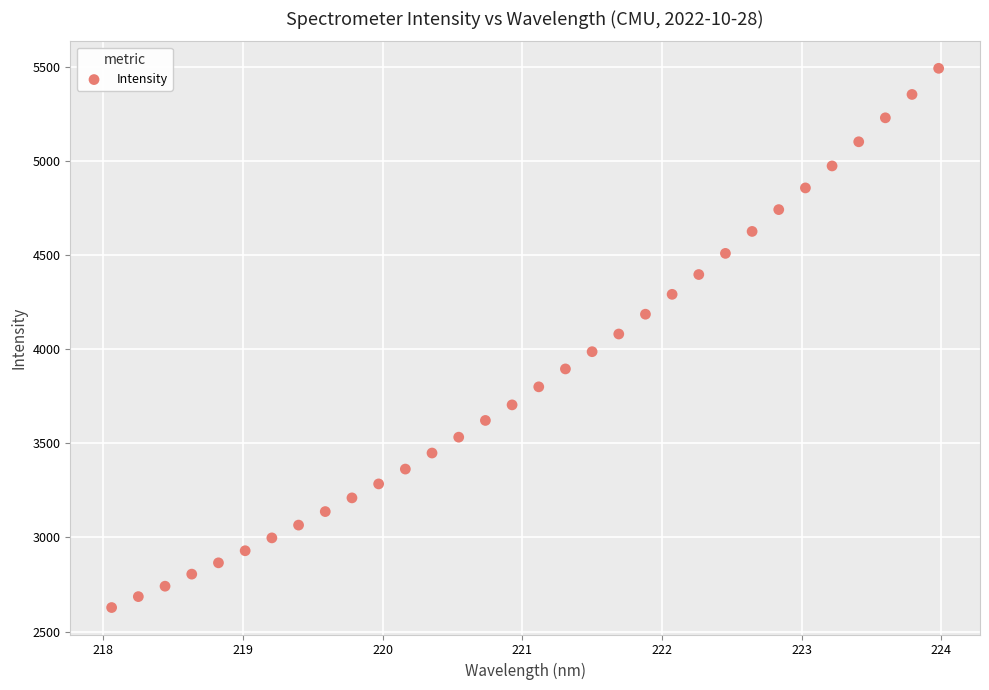

What is the range of Y values (max minus min)?

2862.5